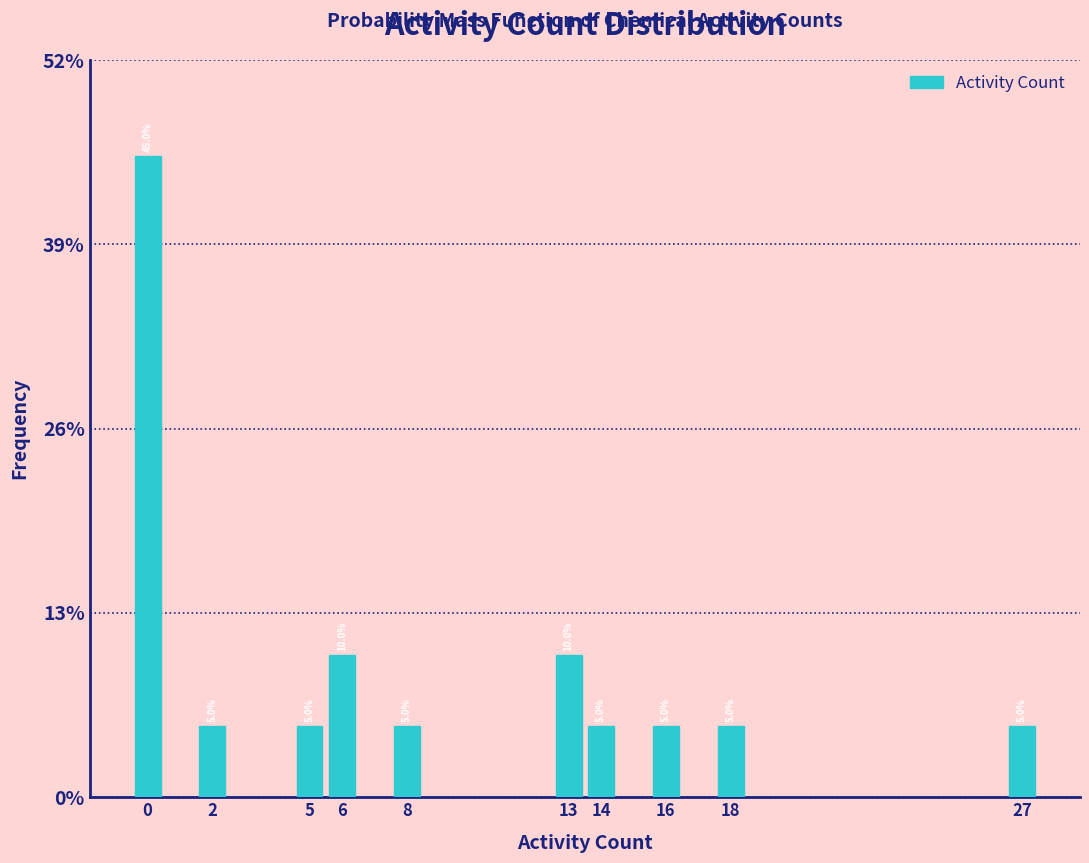

Does the chart contain any negative values?

No